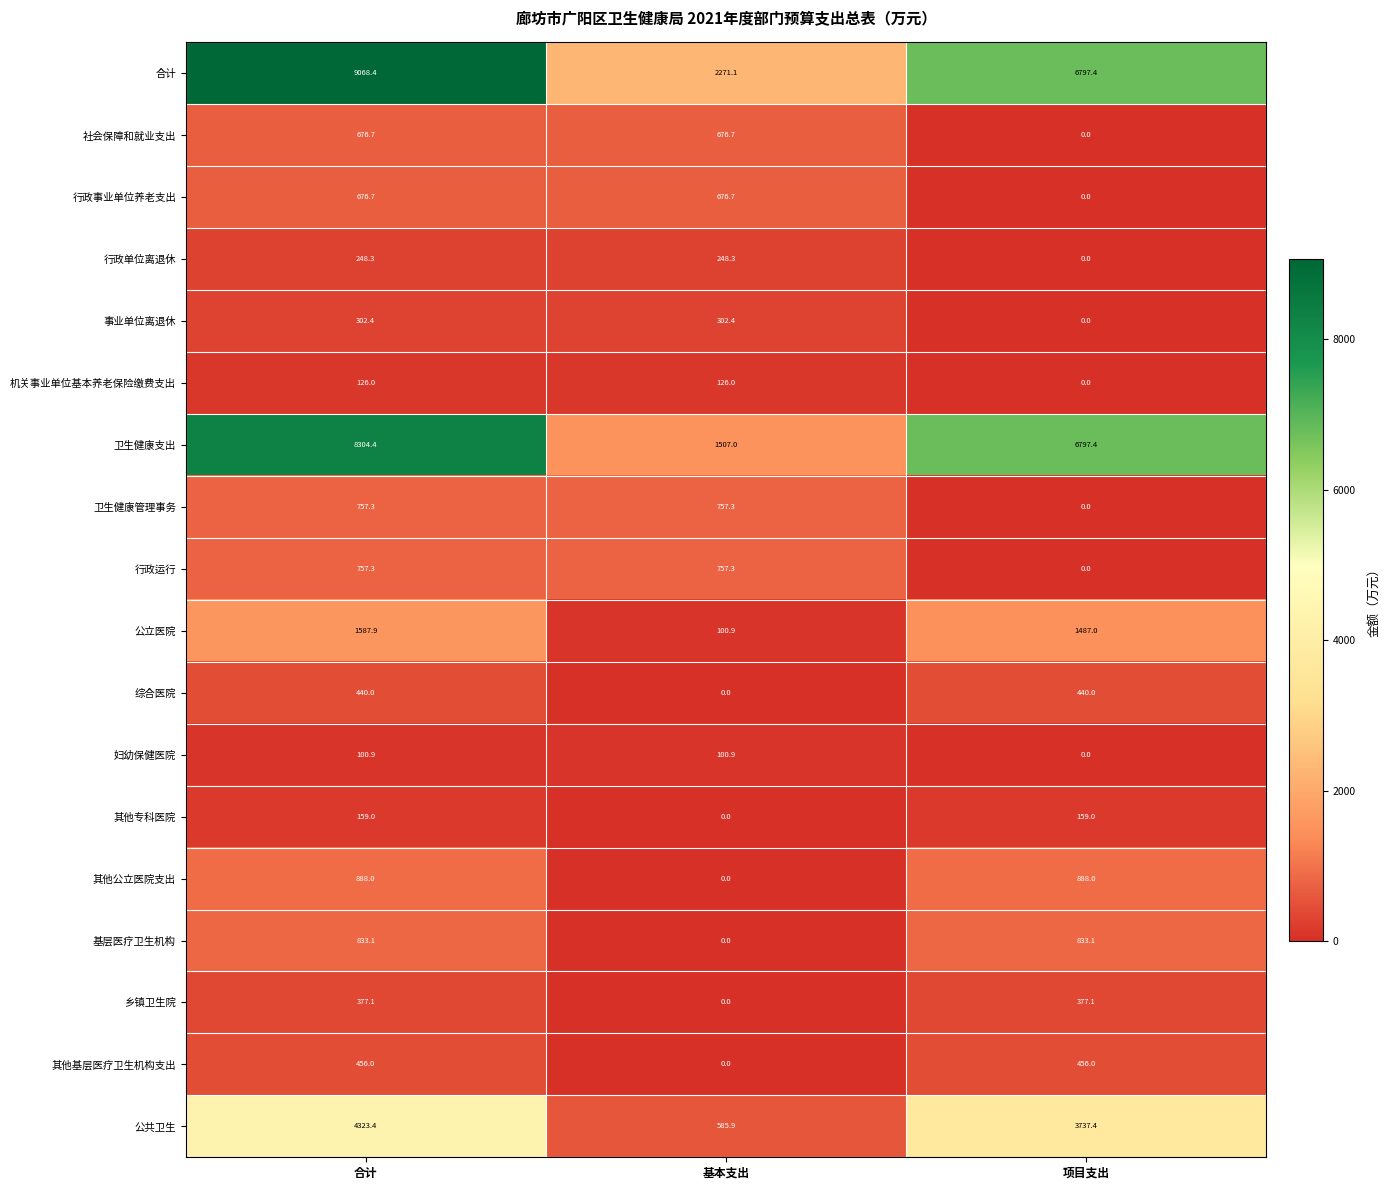

What value does the 机关事业单位基本养老保险缴费支出 series have at 基本支出?

126.0